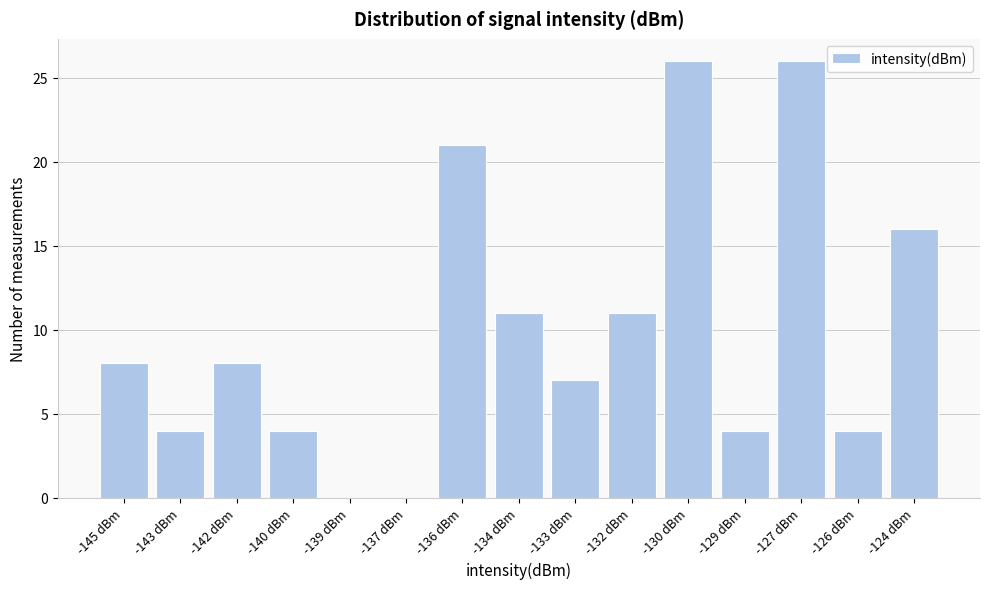

Reading left to right, what are all the values shown in this chart?

-145 dBm=8	-143 dBm=4	-142 dBm=8	-140 dBm=4	-139 dBm=0	-137 dBm=0	-136 dBm=21	-134 dBm=11	-133 dBm=7	-132 dBm=11	-130 dBm=26	-129 dBm=4	-127 dBm=26	-126 dBm=4	-124 dBm=16